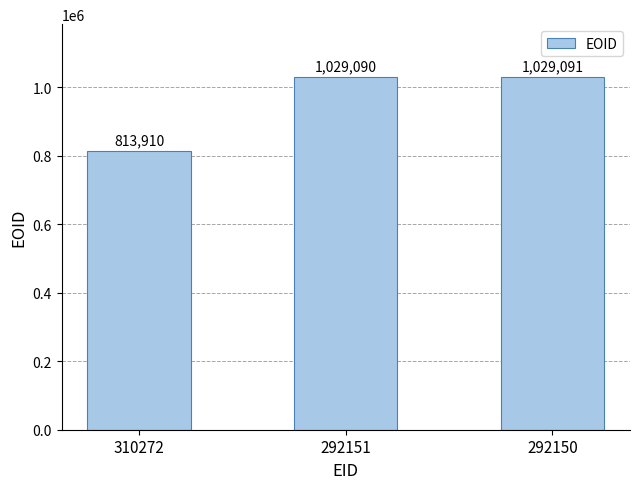

How many categories are shown in the chart?

3